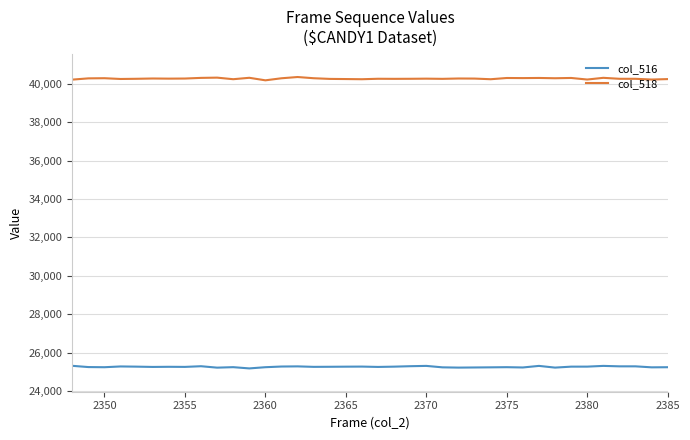

What is the maximum value shown in the chart?

40361